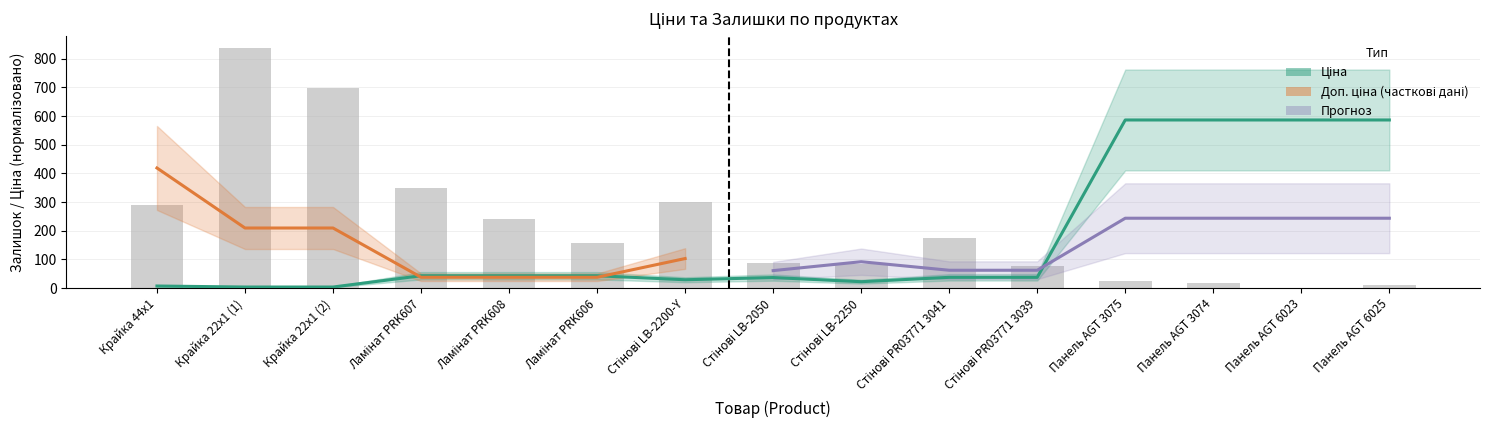

How many values in Залишок are above zero?

14